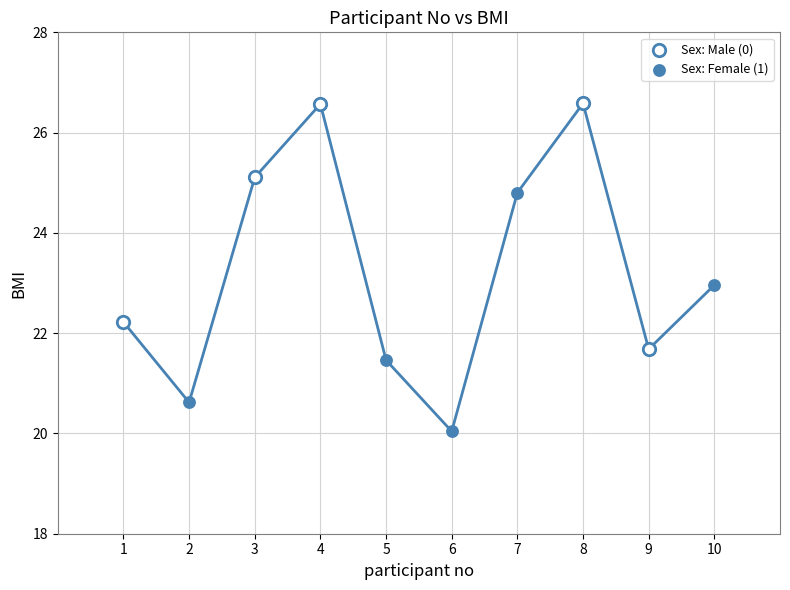

Which series reaches the minimum Y coordinate?

Sex: Female (1)